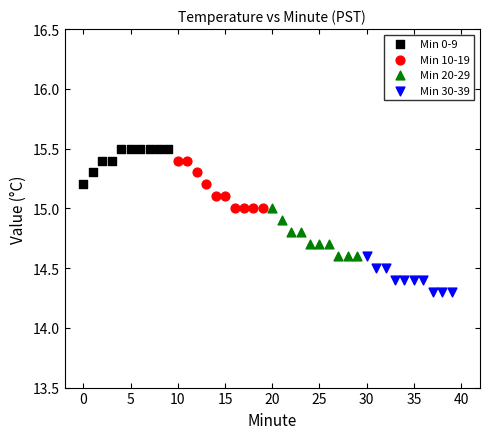

Which series reaches the minimum Y coordinate?

Min 30-39